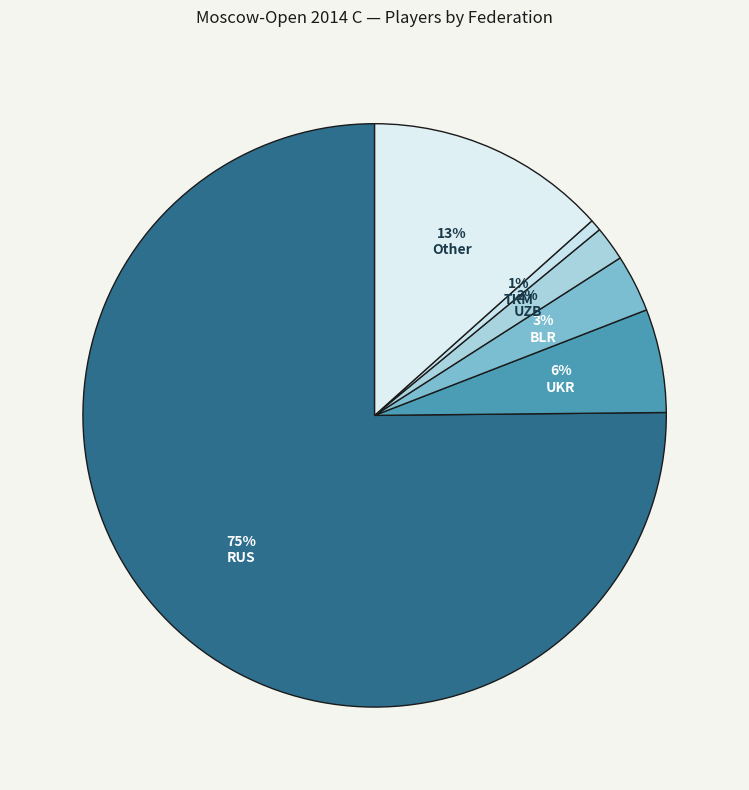

What percentage do TKM and BLR together represent?

3.8%